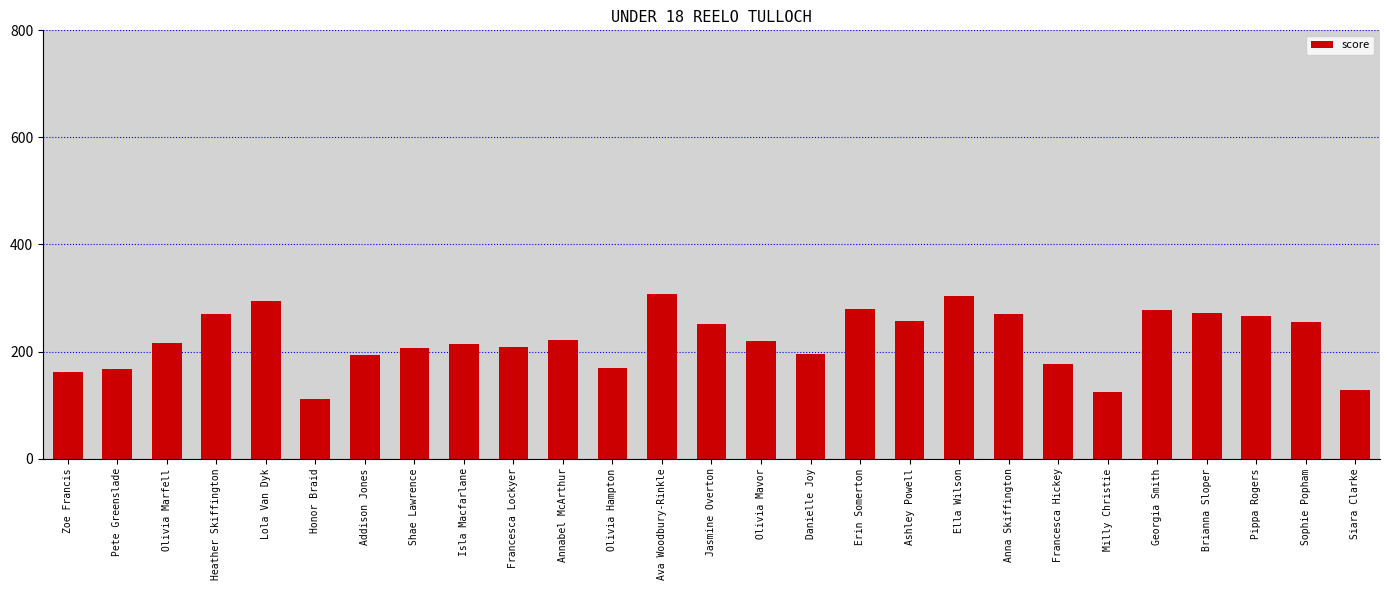

Does the chart contain any negative values?

No